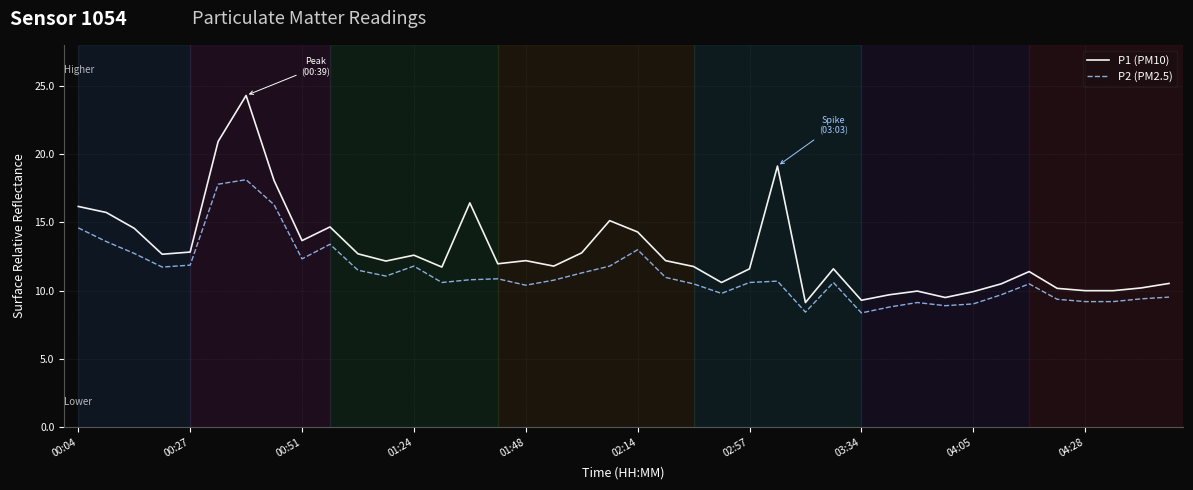

True or false: P2 (PM2.5) and P1 (PM10) cross at least once.

False